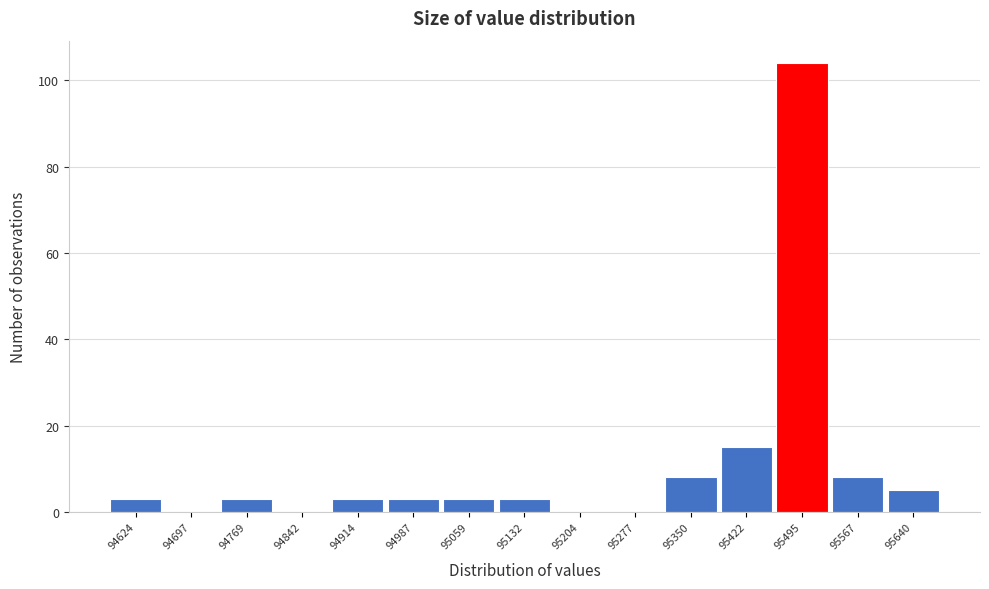

Reading left to right, what are all the values shown in this chart?

94624=3	94697=0	94769=3	94842=0	94914=3	94987=3	95059=3	95132=3	95204=0	95277=0	95350=8	95422=15	95495=104	95567=8	95640=5